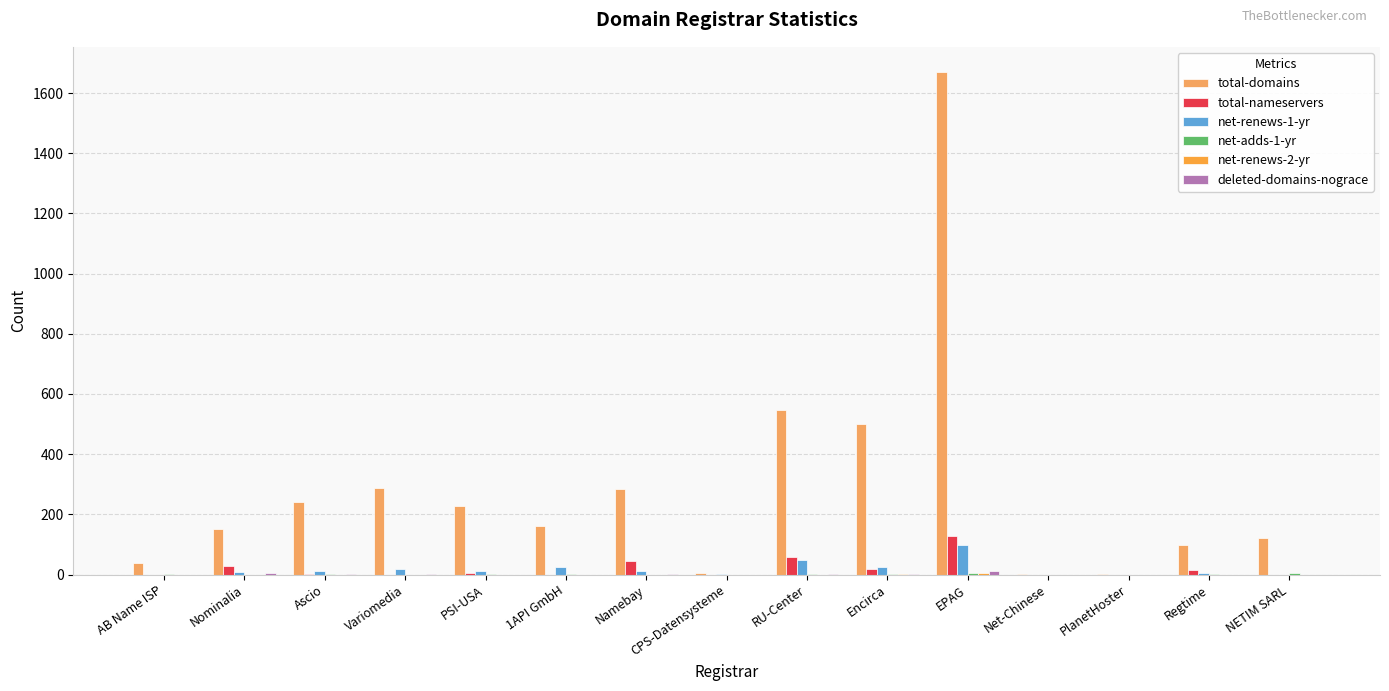

Are the bars grouped side by side (vs. stacked)?

Yes